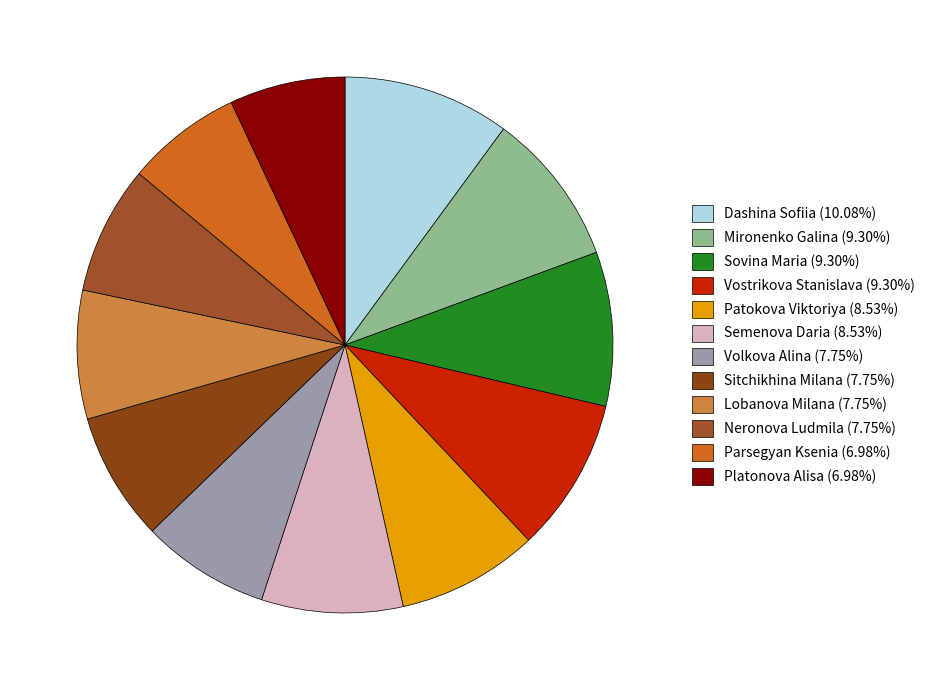

To the nearest percent, what percentage of the pie is Semenova Daria?

9%